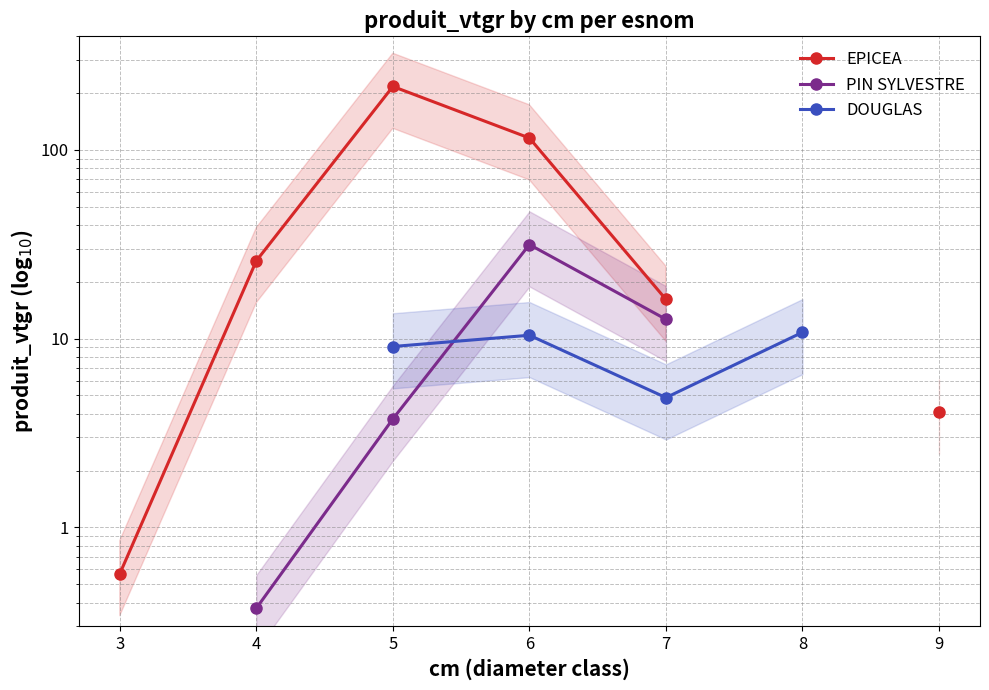

Is the value of PIN SYLVESTRE at 3 greater than the value of DOUGLAS at 9?

No